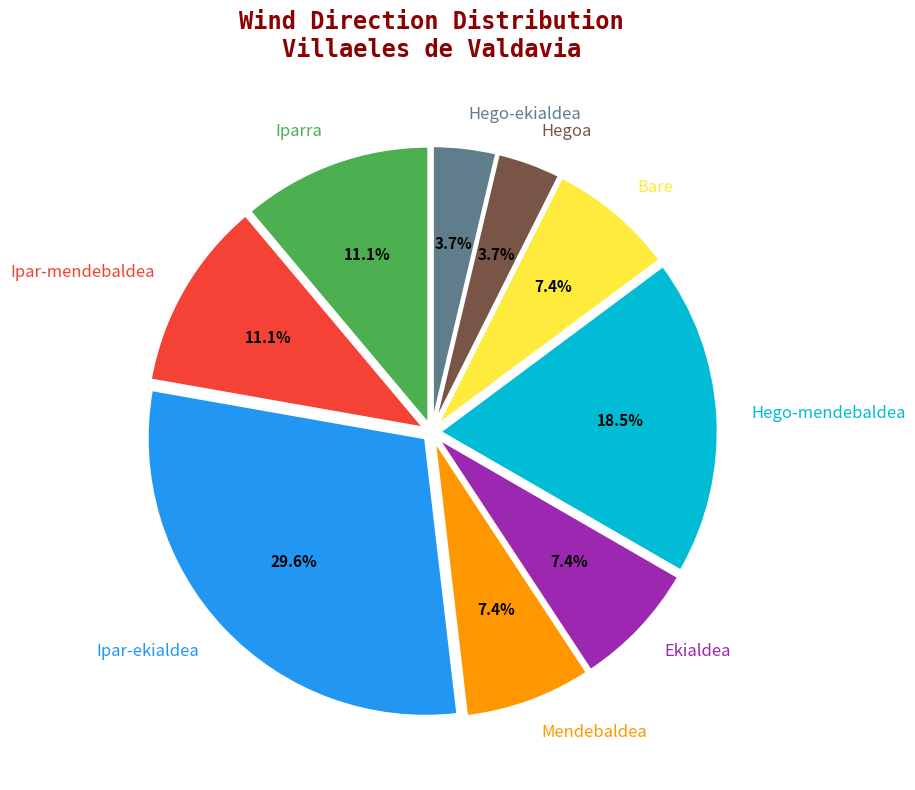

Does any single category account for the majority?

No